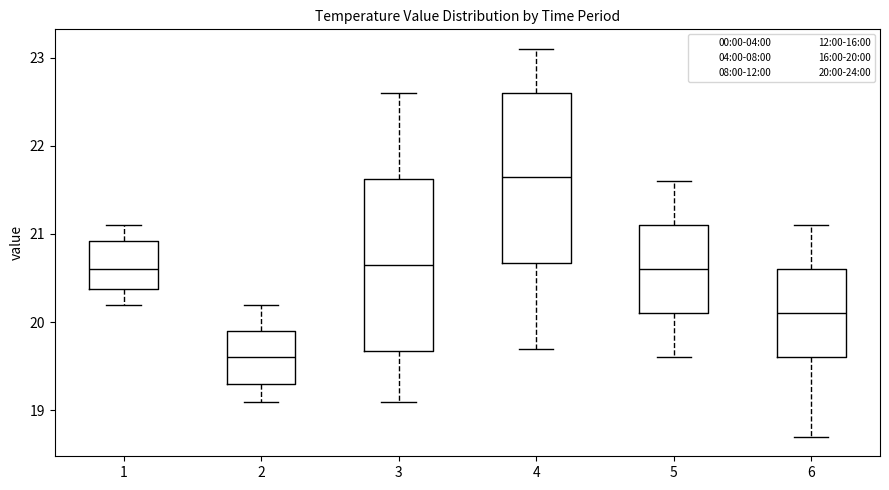

Which box has the lowest median line?

2